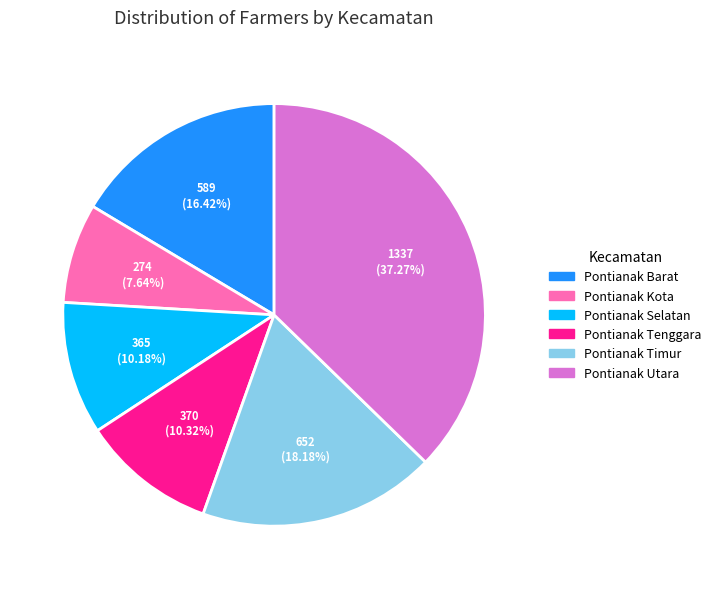

Does Pontianak Barat represent more than half of the total?

No